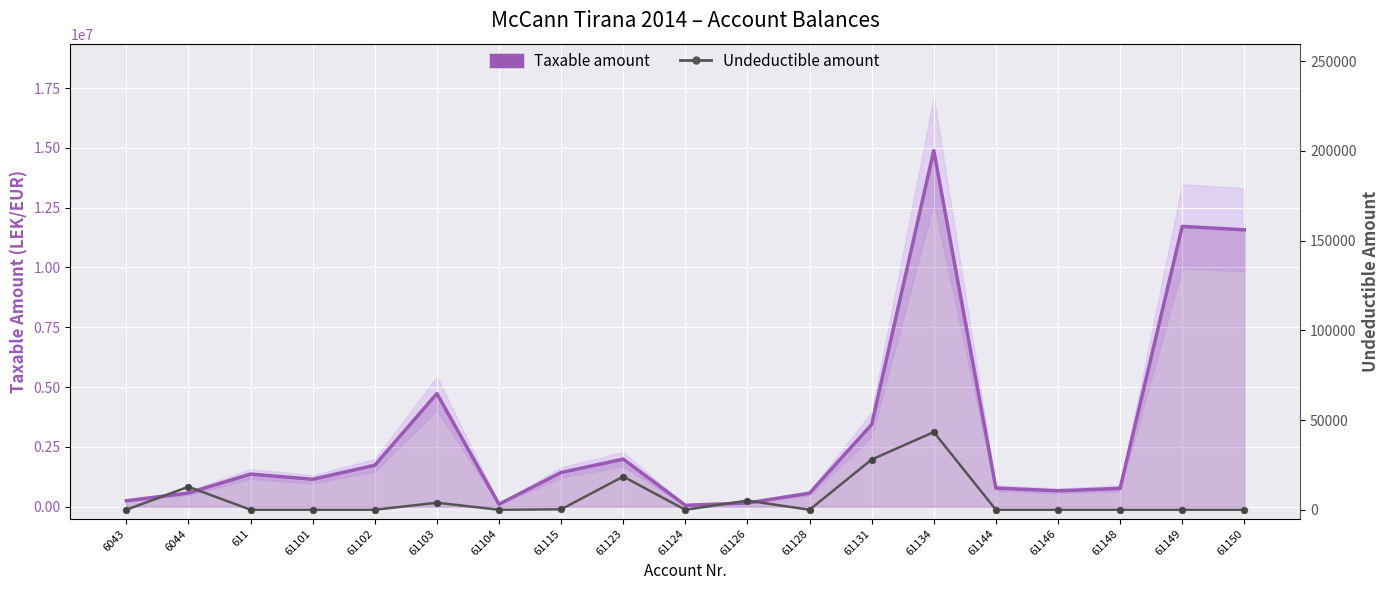

Count the number of categories in the chart.

19